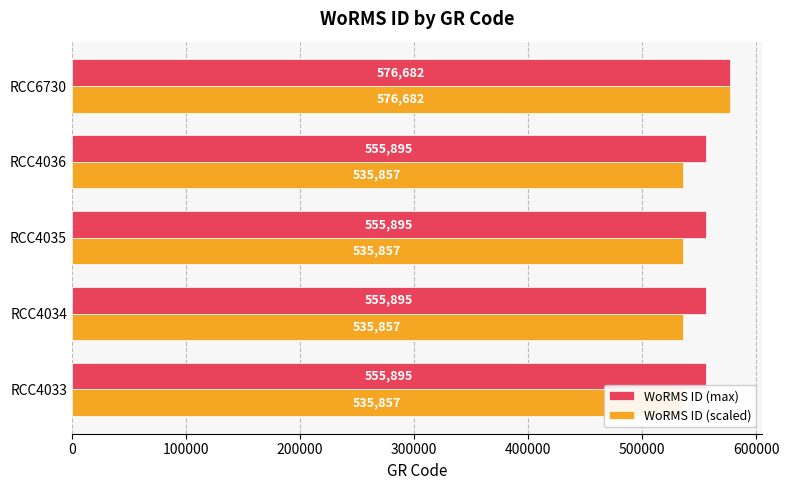

Between RCC6730 and RCC4035, which is larger?

RCC6730